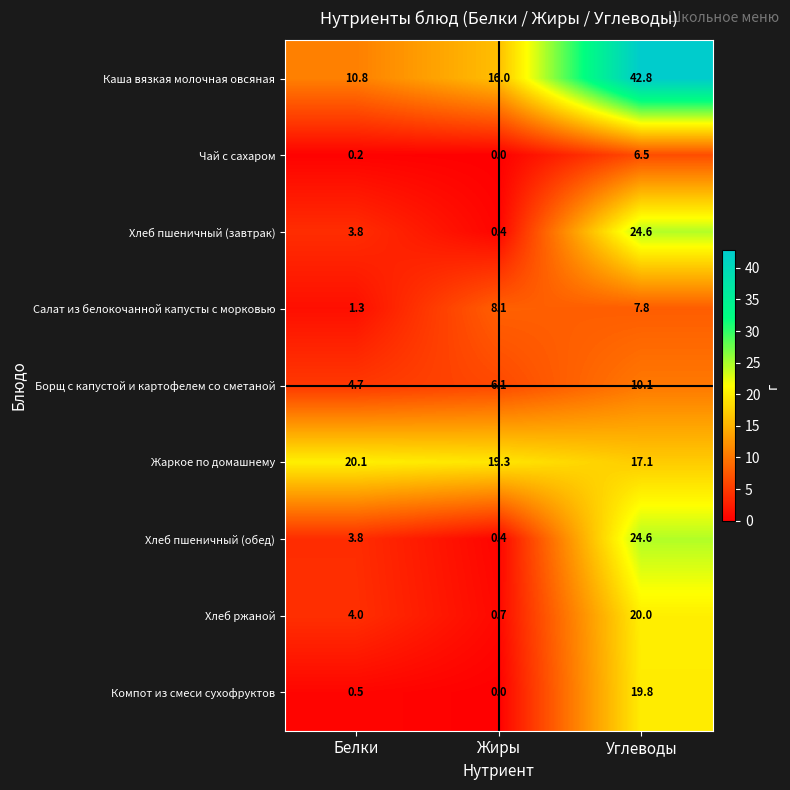

The value of Хлеб ржаной at Белки is 4.0. True or false?

True